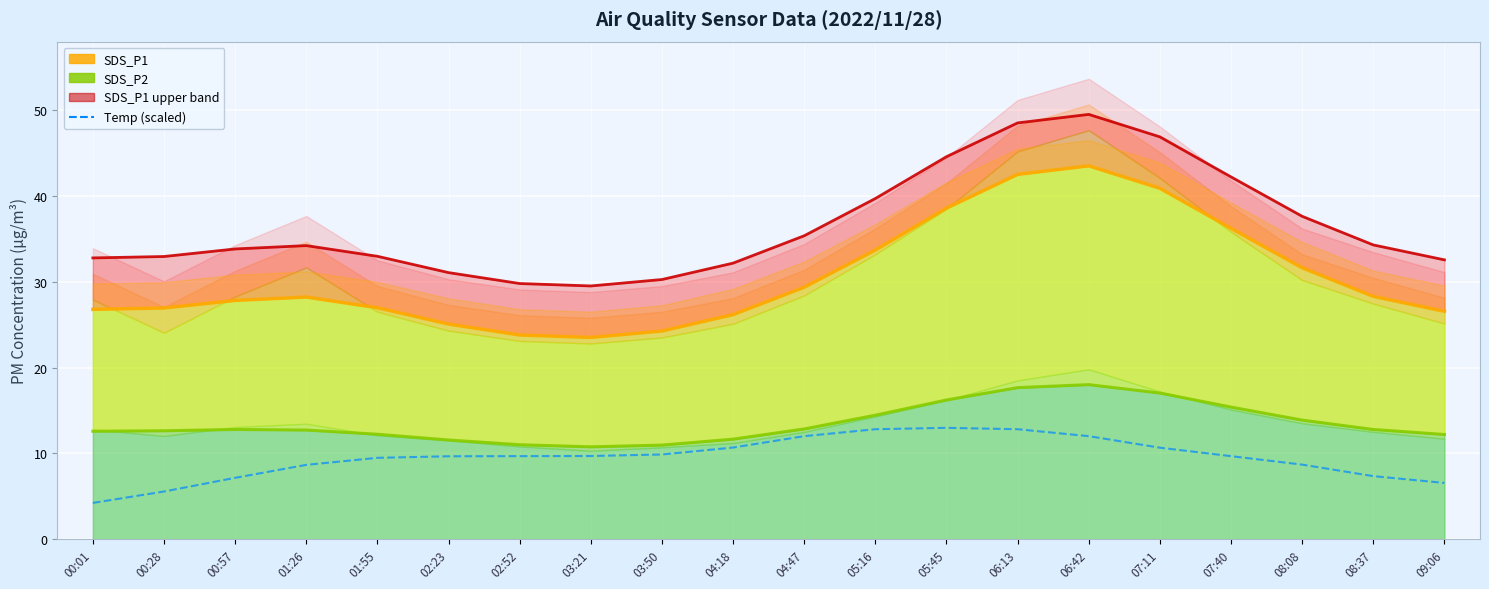

True or false: SDS_P2 has a value of 12.8 at 00:57.

True